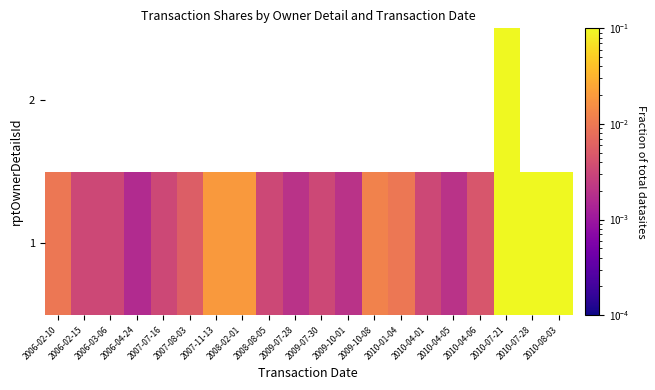

Is the value of 1 at 2009-10-01 greater than the value of 2 at 2010-04-06?

No